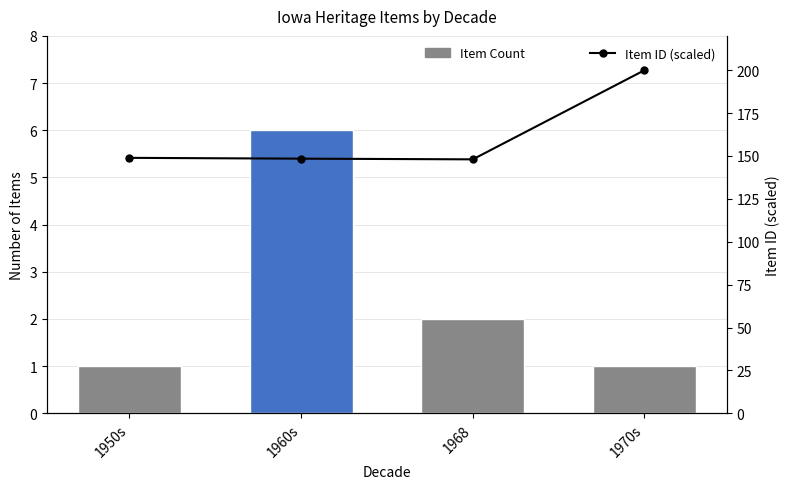

At how many categories does at least one series exceed 175?

1